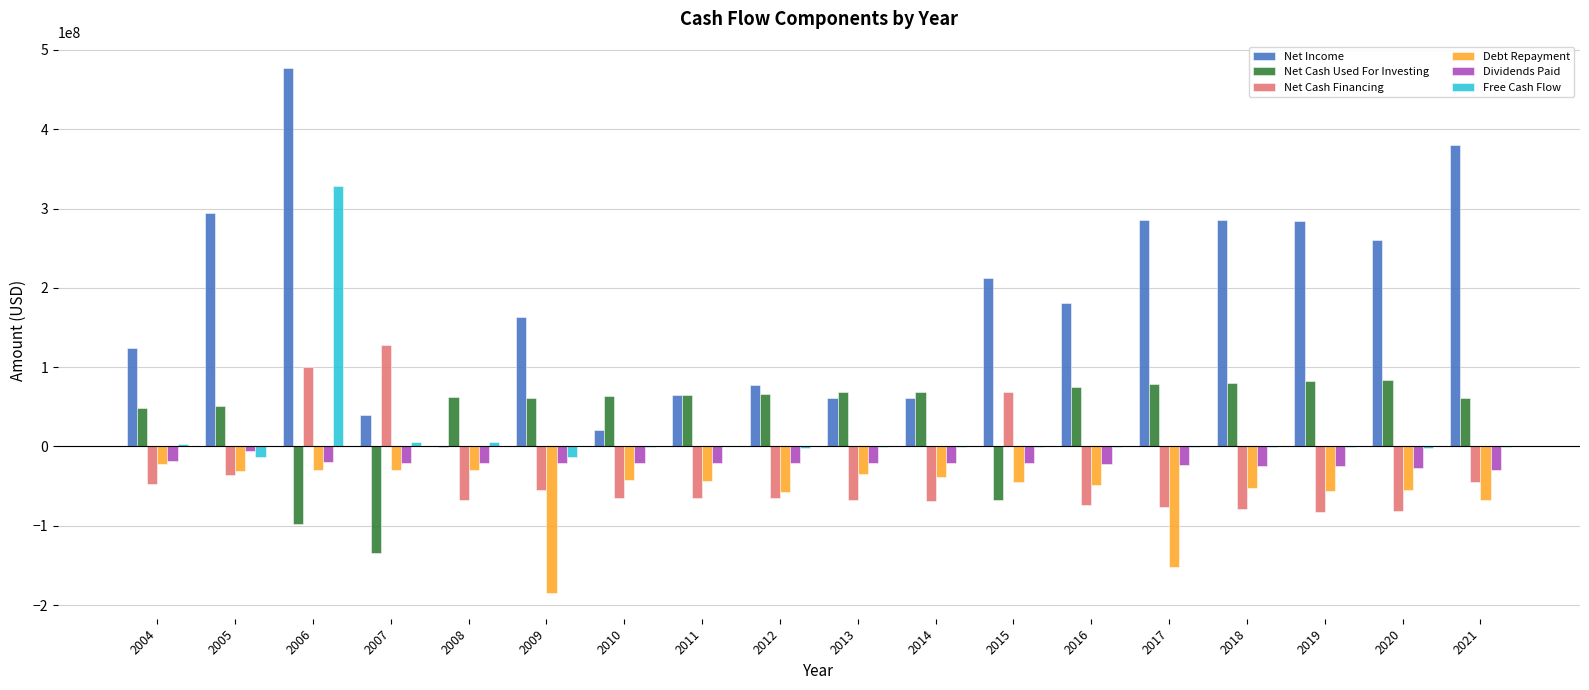

How many groups of bars are there?

18